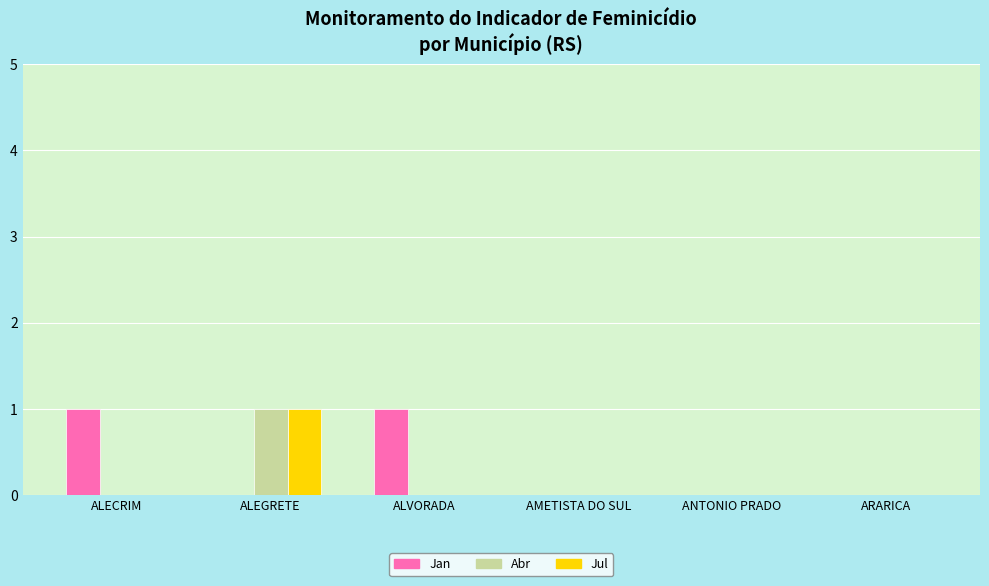

Reading left to right, list all the values displayed in this chart.

Jan: 1	0	1	0	0	0
Abr: 0	1	0	0	0	0
Jul: 0	1	0	0	0	0